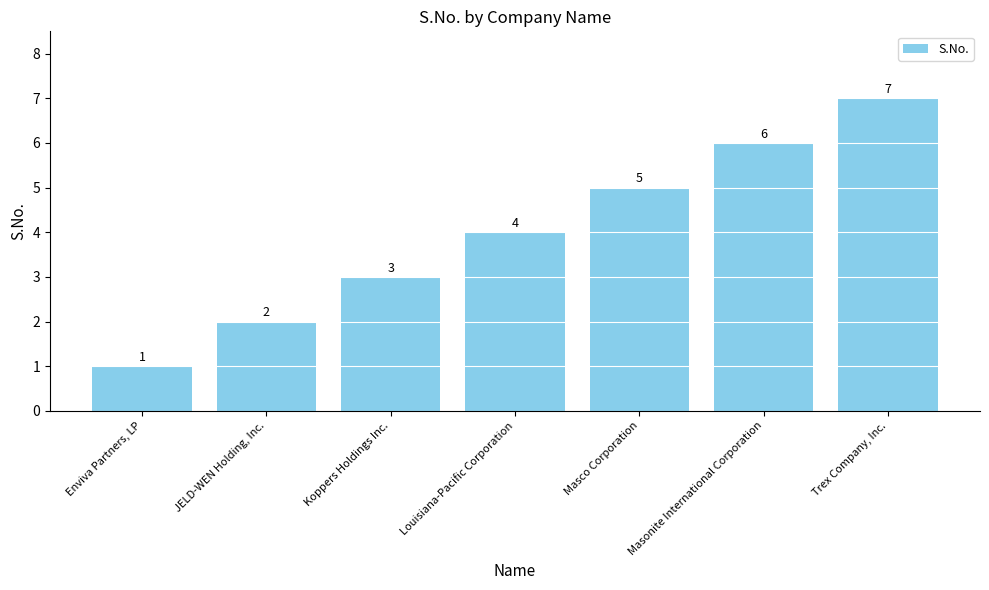

Approximately how many times larger is the value at JELD-WEN Holding, Inc. compared to Louisiana-Pacific Corporation?

0.5